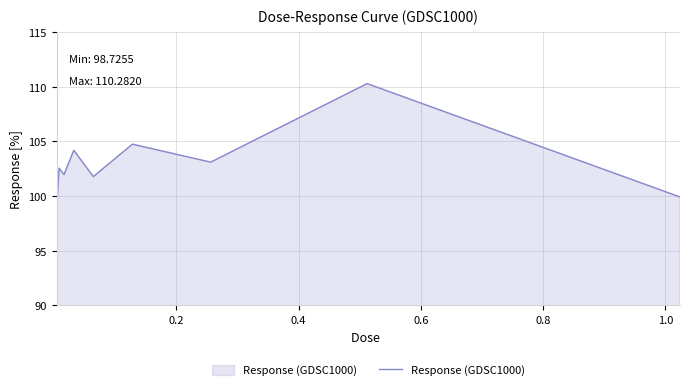

What is the greatest value displayed?

110.3